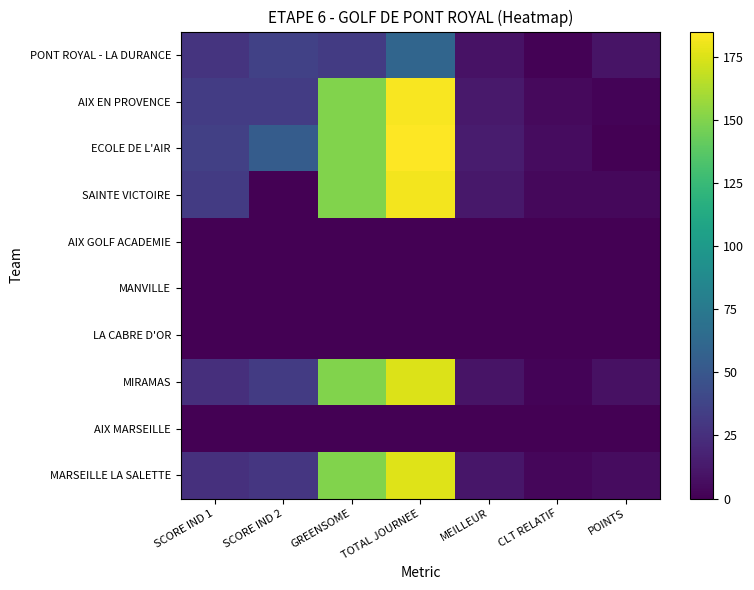

What is the greatest value displayed?

185